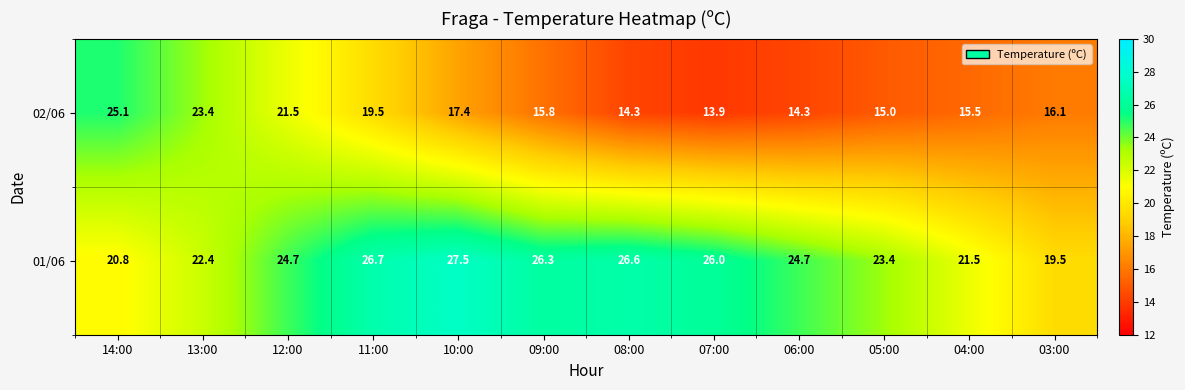

What is the greatest value displayed?

27.5